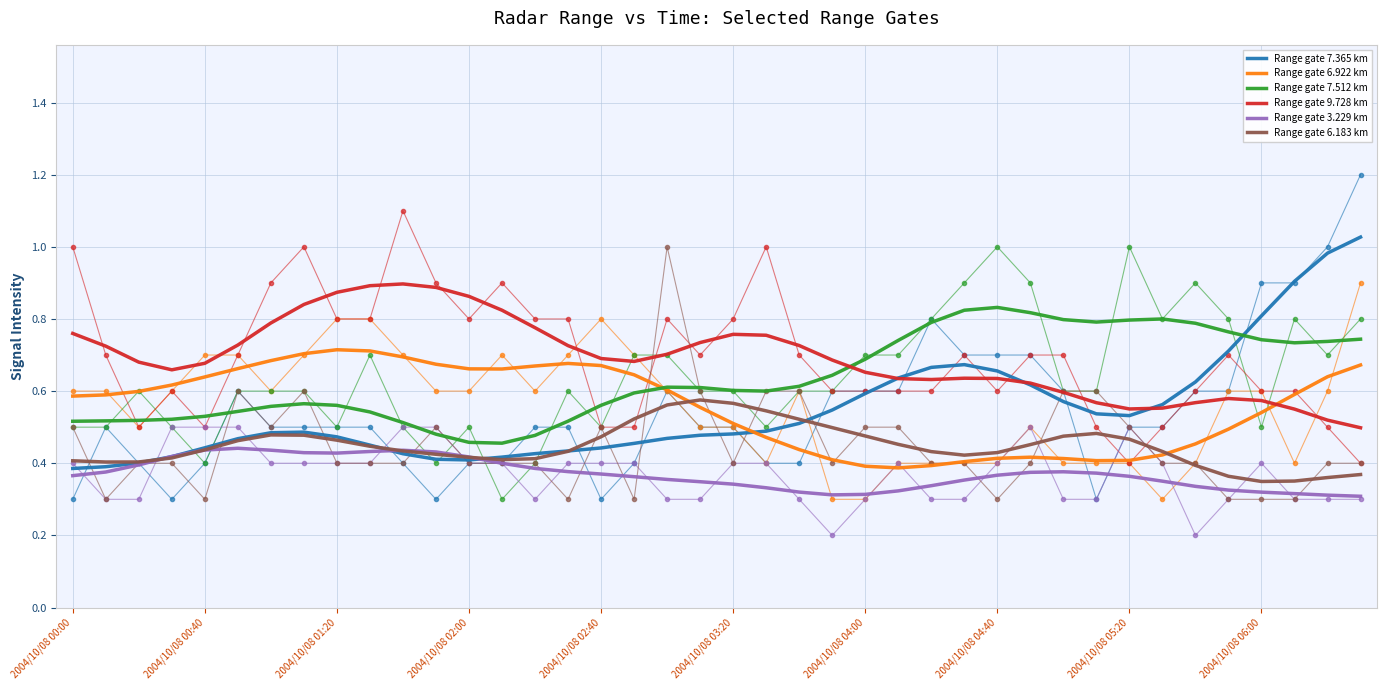

At which label is Range gate 3.229 km closest to 0?

39